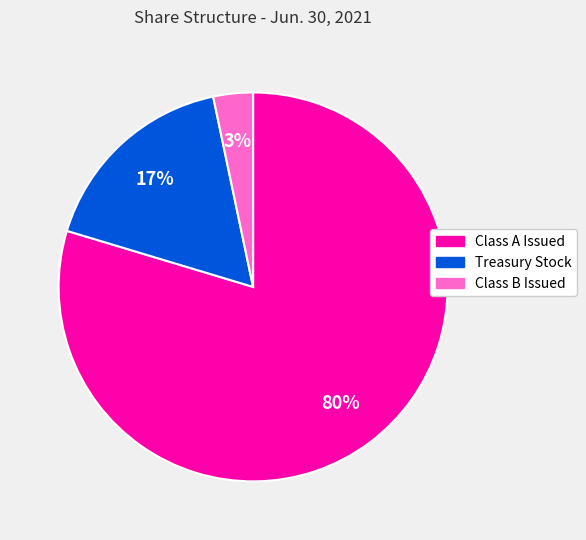

To the nearest percent, what percentage of the pie is Class B Issued?

3%